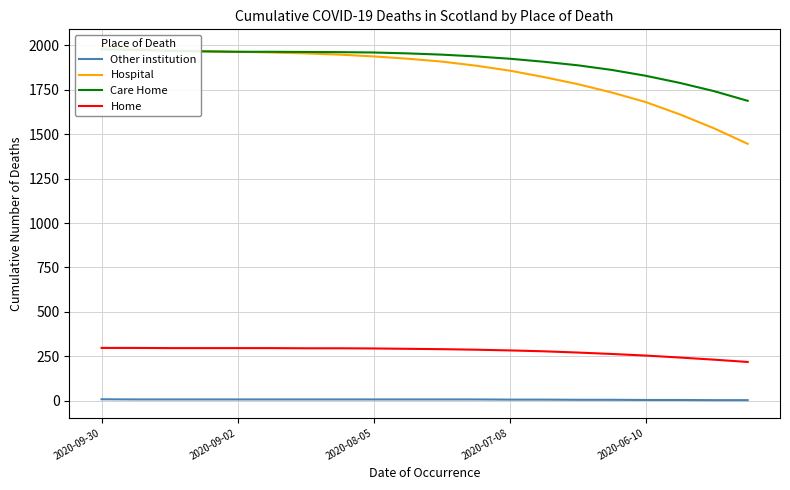

The value of Hospital at 2020-09-30 is 1991. True or false?

True